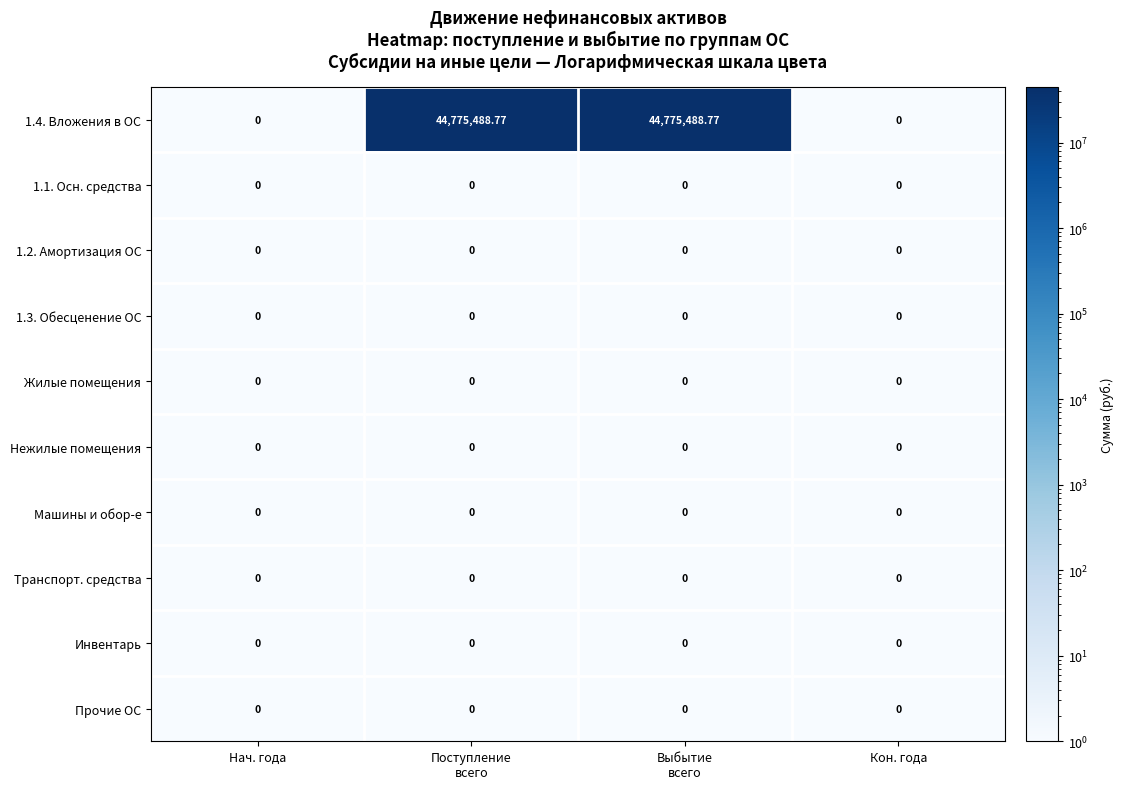

Count the number of data series in this chart.

10